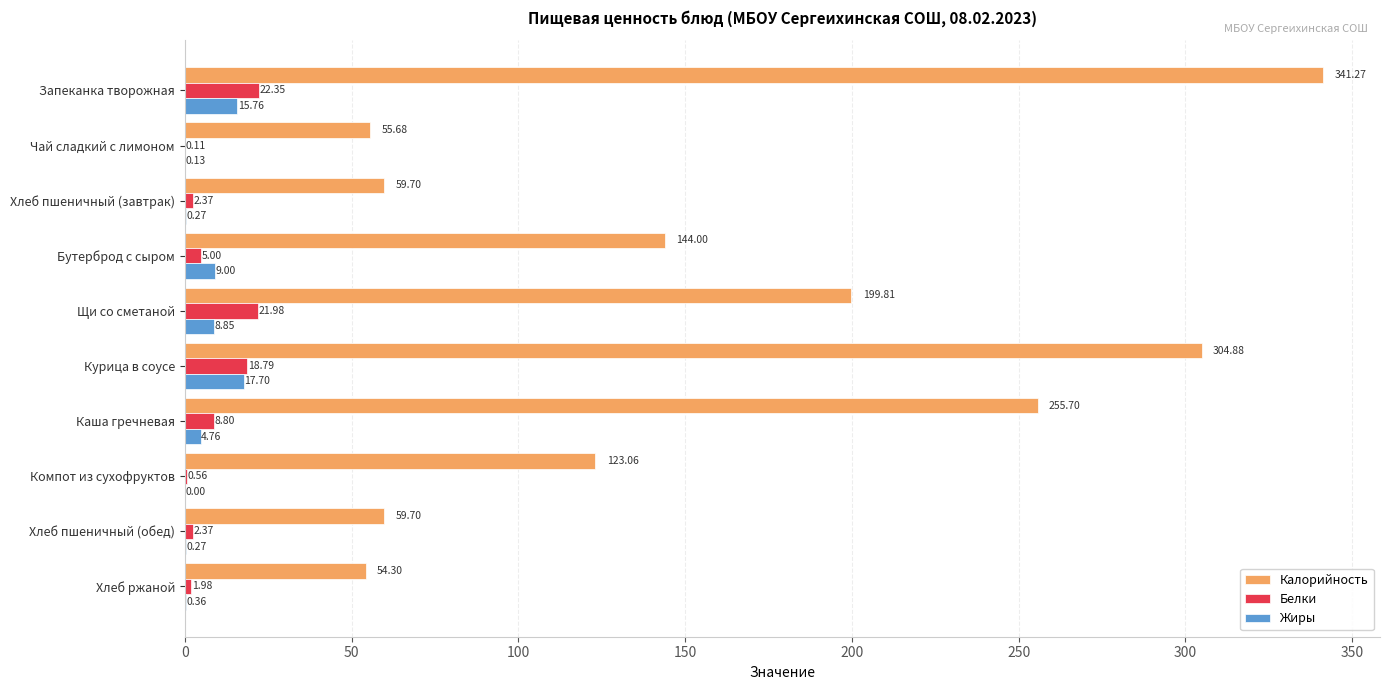

Which label corresponds to the largest value in the chart?

Запеканка творожная